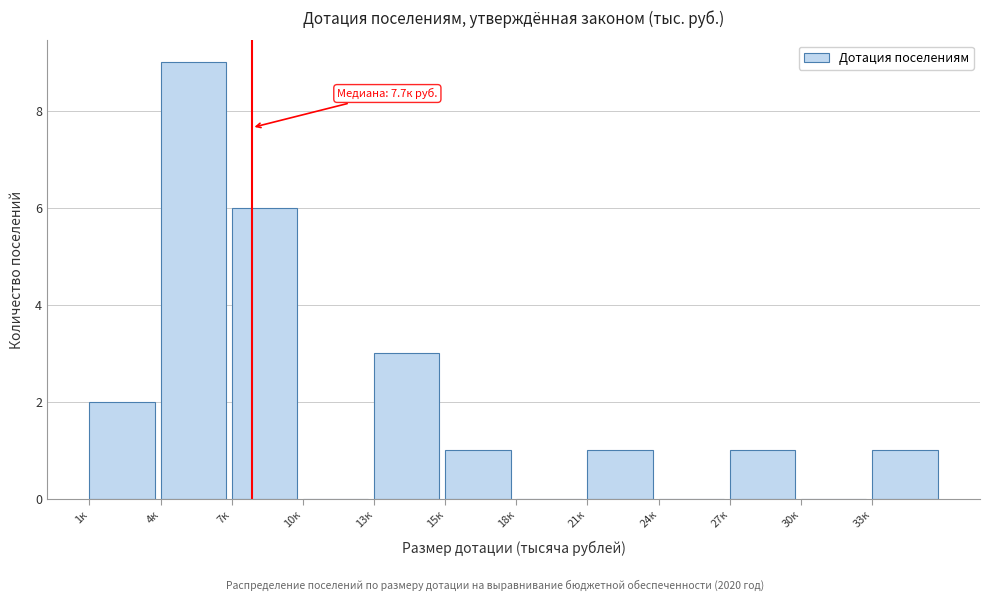

Reading left to right, extract all data points from this chart.

1к=2	4к=9	7к=6	10к=0	13к=3	15к=1	18к=0	21к=1	24к=0	27к=1	30к=0	33к=1